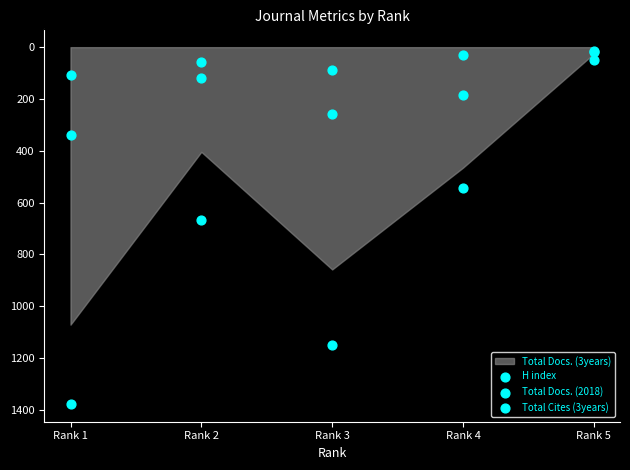

Which series contains the highest Y value?

Total Cites (3years)